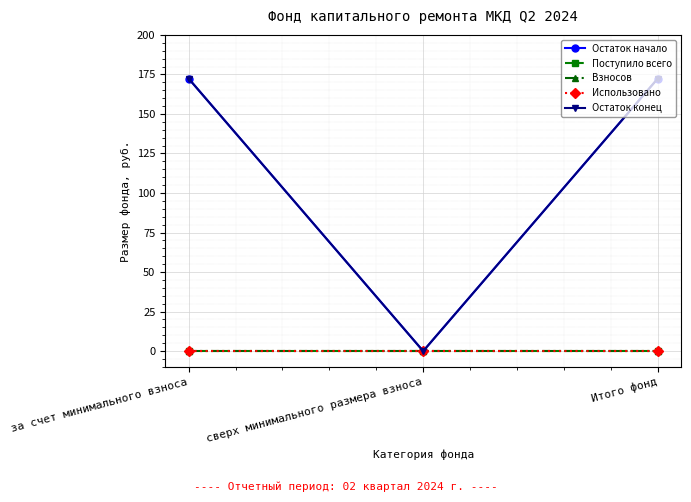

How many lines are shown in the chart?

5